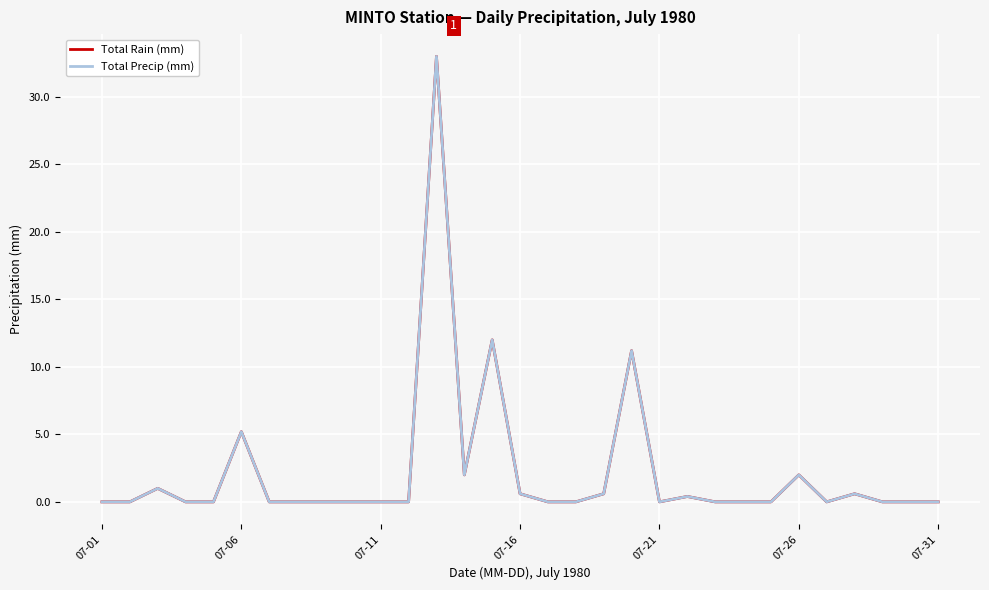

Is this an area chart (filled region under the line)?

No